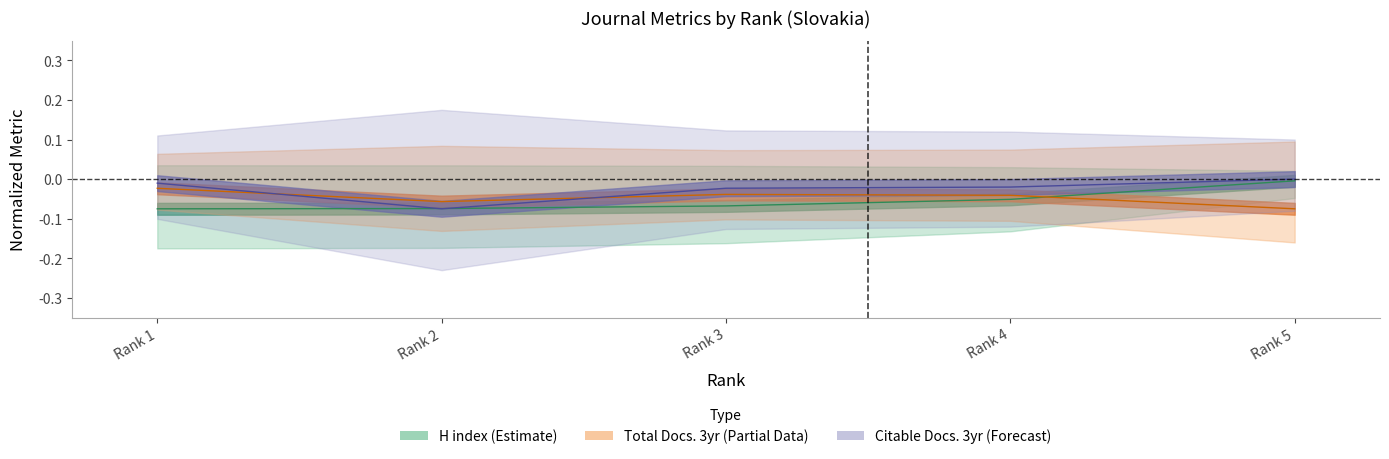

List the series in order of their overall mean, lowest first.

H index, Total Docs. (3years), Citable Docs. (3years)